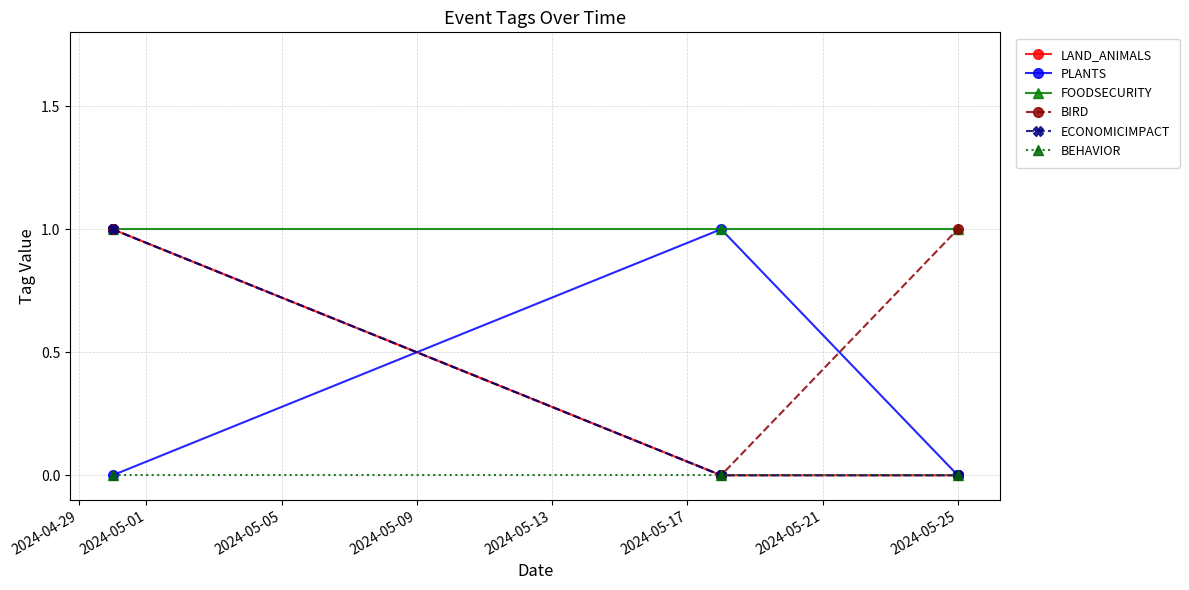

Does the chart have visible grid lines?

Yes